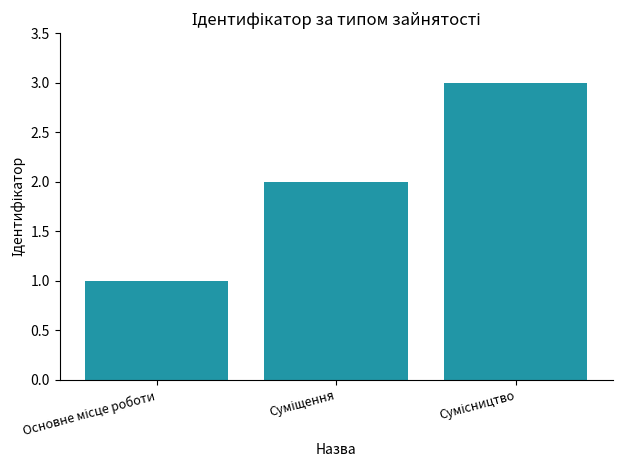

What is the difference between the maximum and minimum values?

2